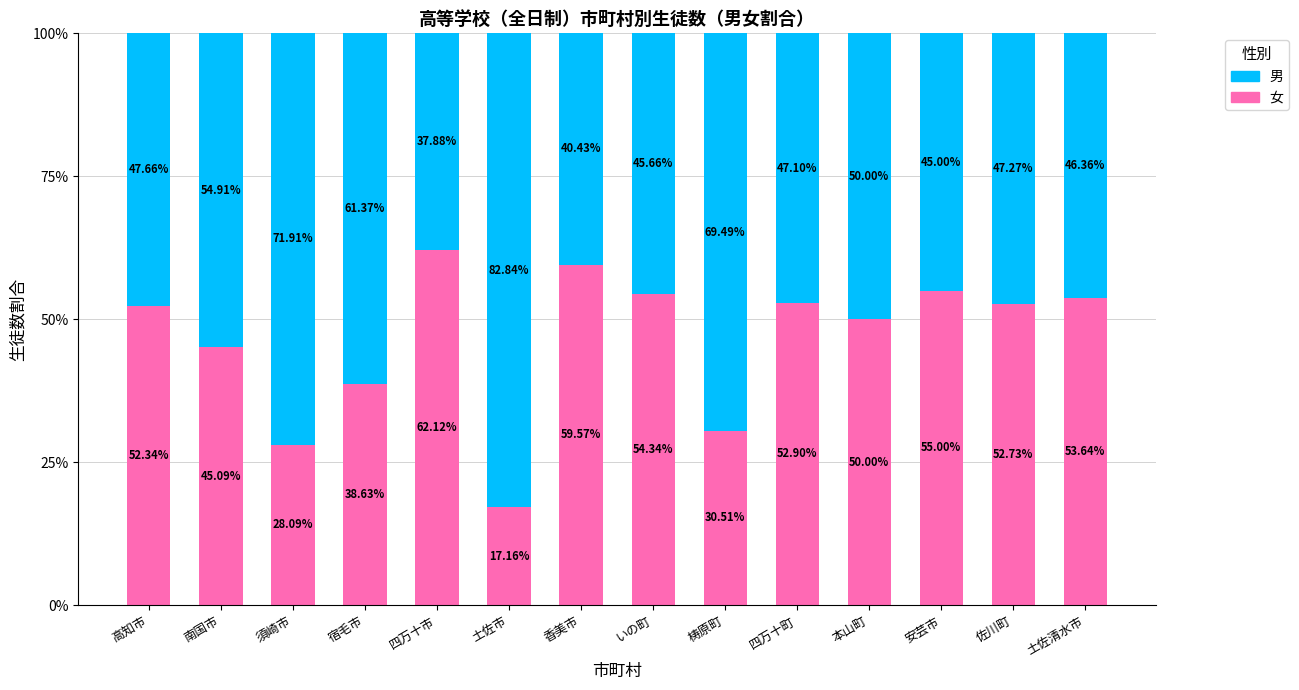

At which label does 女 reach its minimum?

土佐市